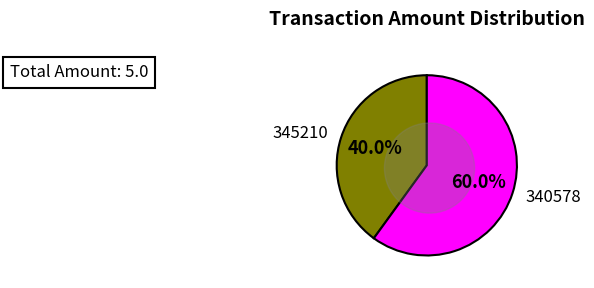

The 340578 slice represents 51% of the pie. True or false?

False